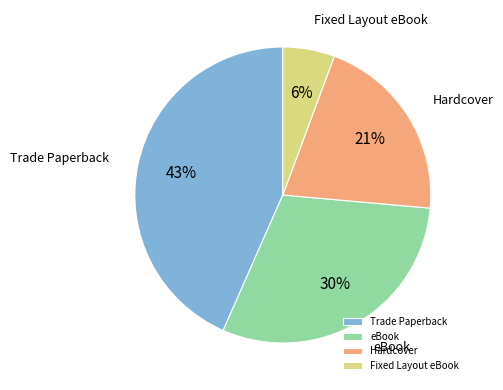

To the nearest percent, what is the average slice percentage?

25%